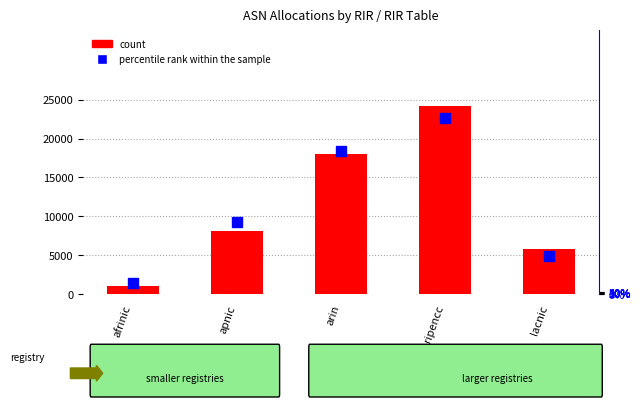

What is the difference between the highest and lowest values at arin?

18042.6